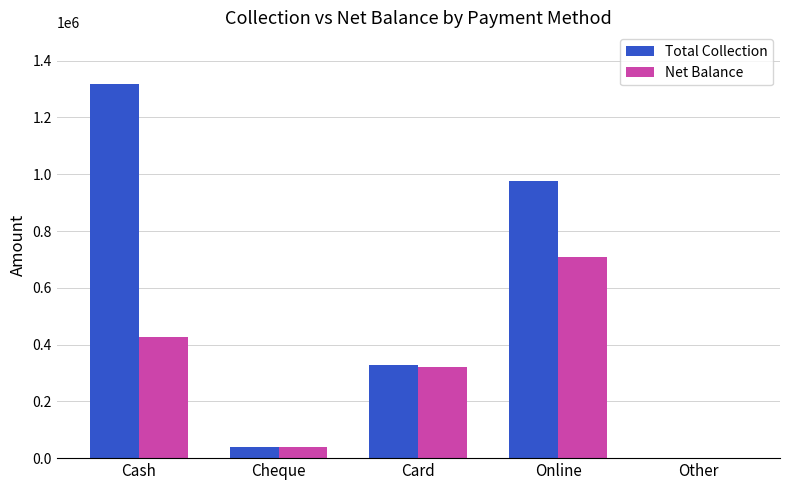

What is the maximum value for Total Collection?

1319350